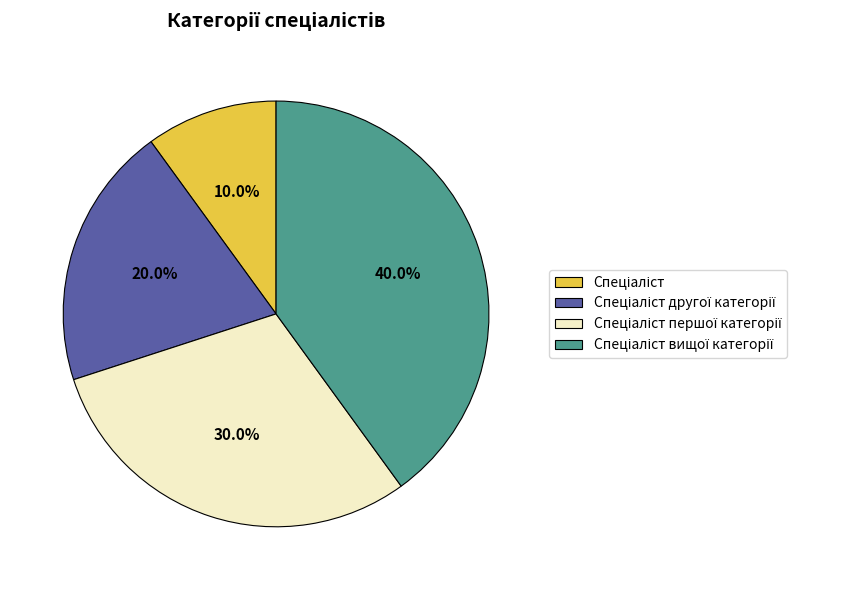

How many segments does this pie chart have?

4